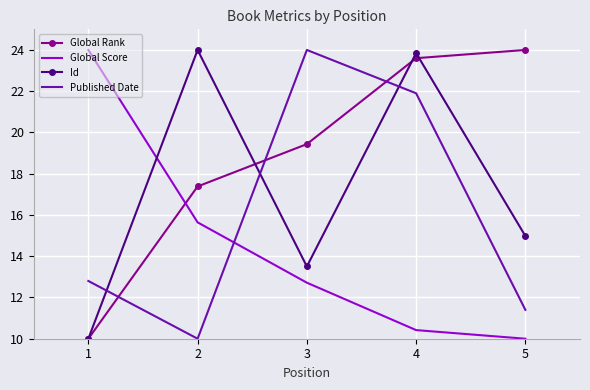

Read the Published Date value at 2.

10.0